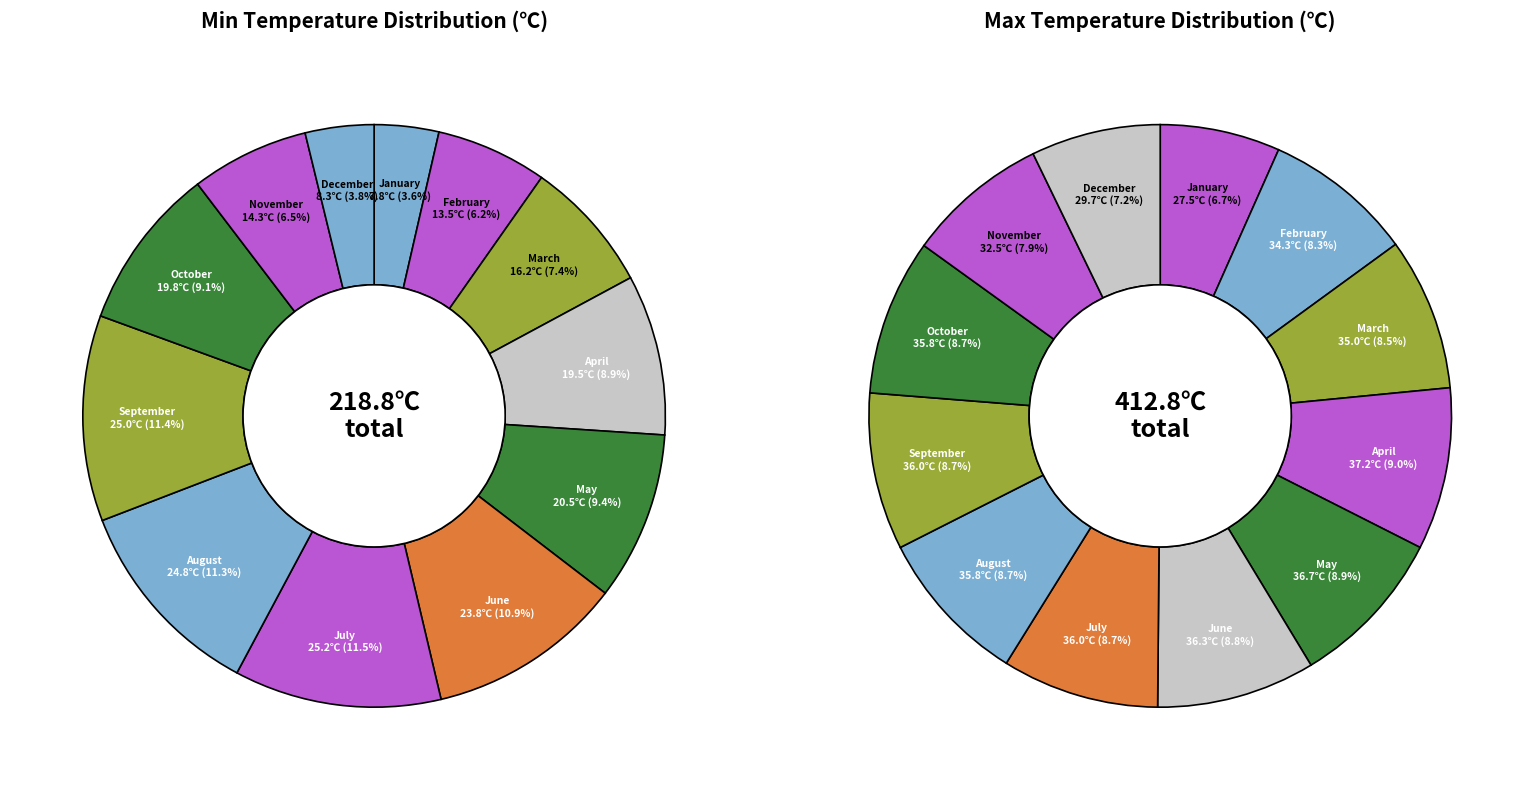

At April, list the series in order from largest to smallest.

Max Temperature, Min Temperature